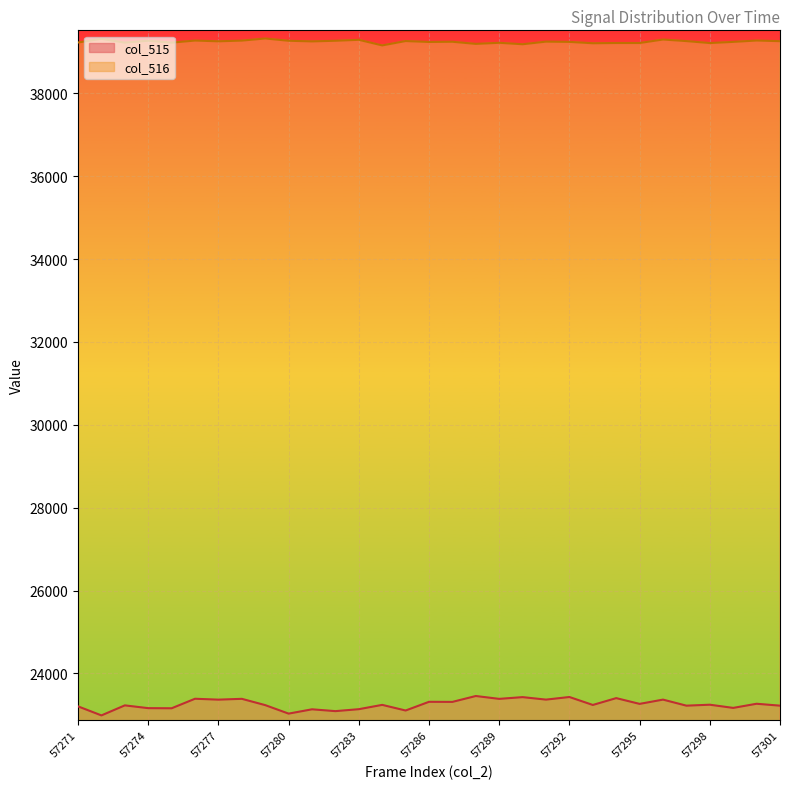

Which series has the widest spread of values?

col_515